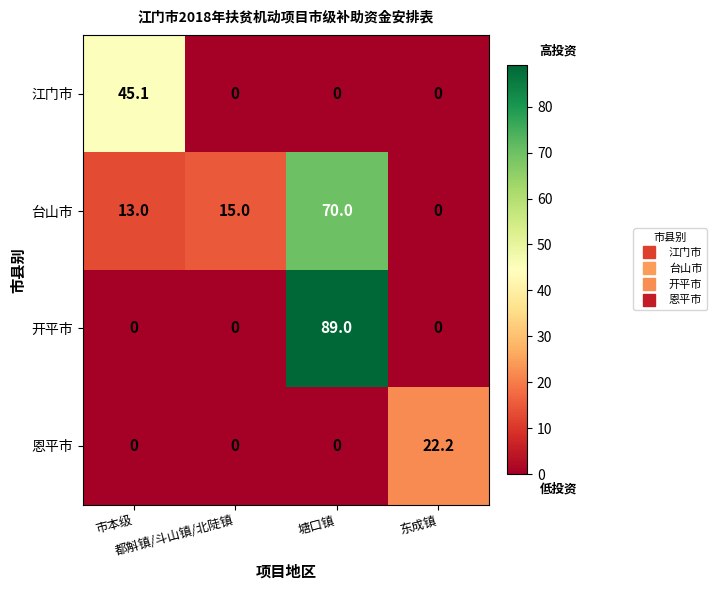

How many data points does each series have?

4